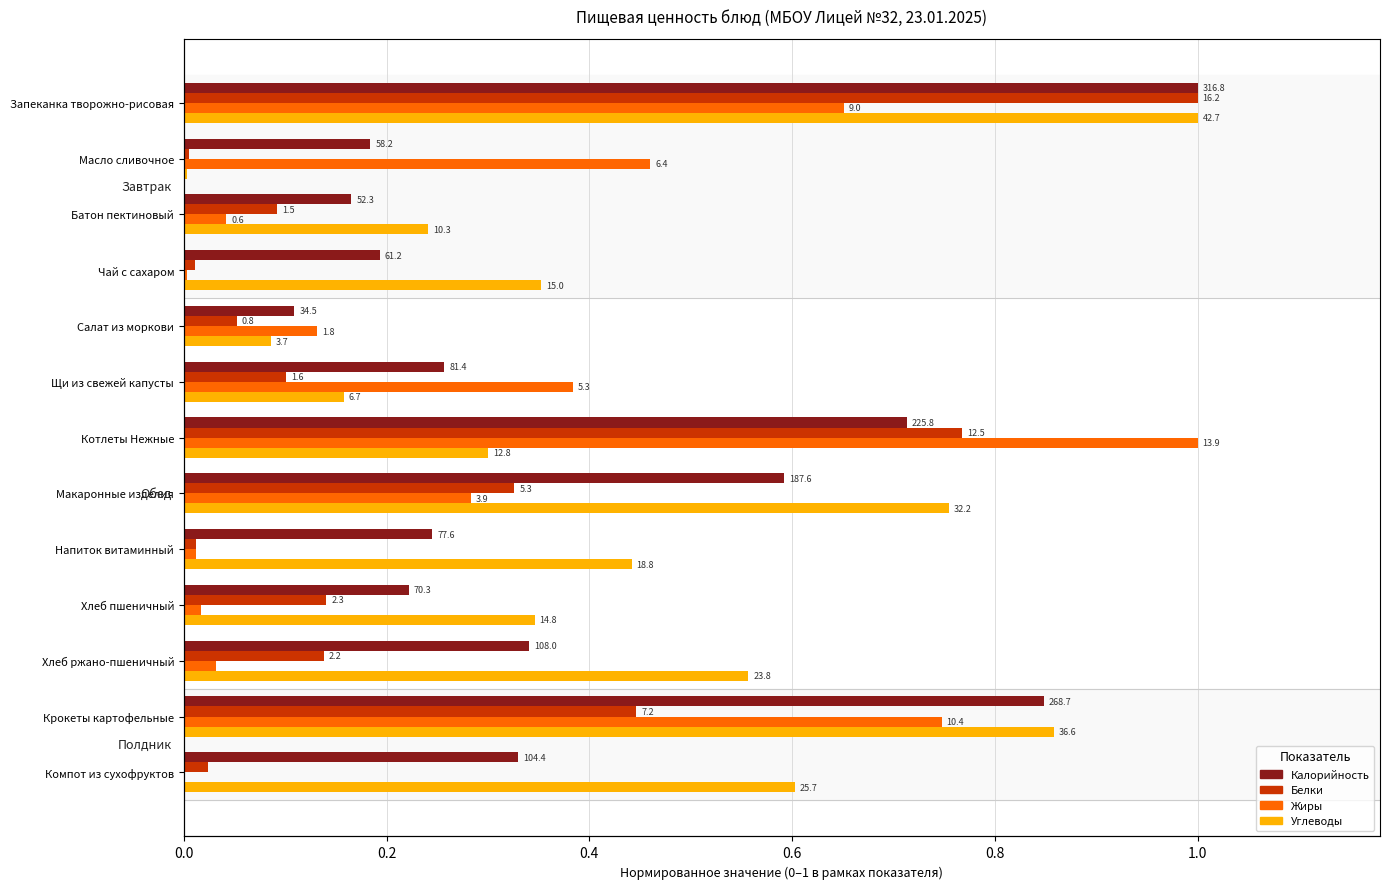

How many bars are there in each group?

4